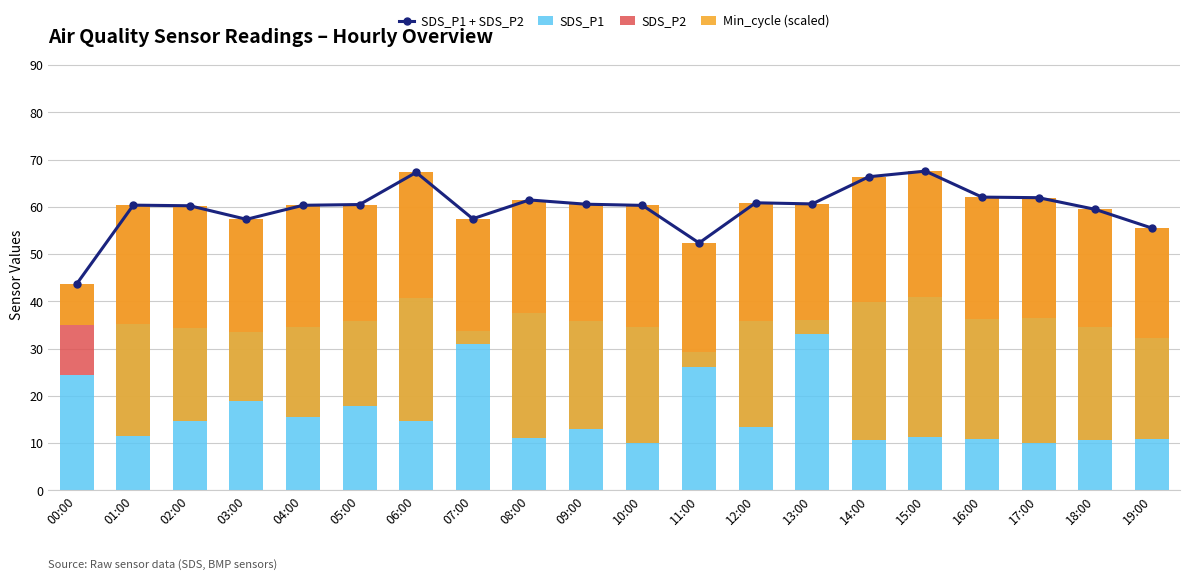

Reading left to right, what are all the values shown in this chart?

SDS_P1 + SDS_P2: 43.7	60.3	60.2	57.3	60.3	60.5	67.3	57.5	61.4	60.5	60.3	52.3	60.8	60.6	66.4	67.5	62.1	61.9	59.5	55.5
SDS_P1: 24.4	35.1	34.3	33.5	34.5	35.9	40.8	33.7	37.5	35.8	34.5	29.3	35.8	36.0	39.9	40.9	36.2	36.4	34.6	32.3
SDS_P2: 19.3	25.2	25.9	23.8	25.9	24.6	26.5	23.7	23.9	24.8	25.8	23.1	25.1	24.6	26.5	26.7	25.9	25.6	24.9	23.2
Min_cycle (scaled): -8.7	-48.9	-45.4	-38.5	-44.9	-42.7	-52.6	-26.5	-50.5	-47.6	-50.3	-26.3	-47.4	-27.5	-55.8	-56.2	-51.2	-51.9	-48.8	-44.8